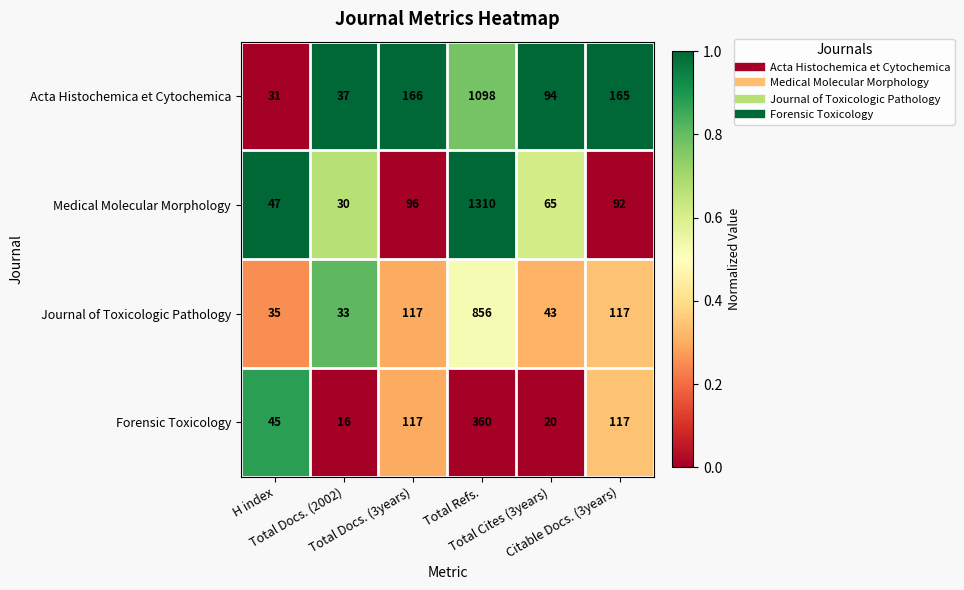

How many series are shown in this chart?

4